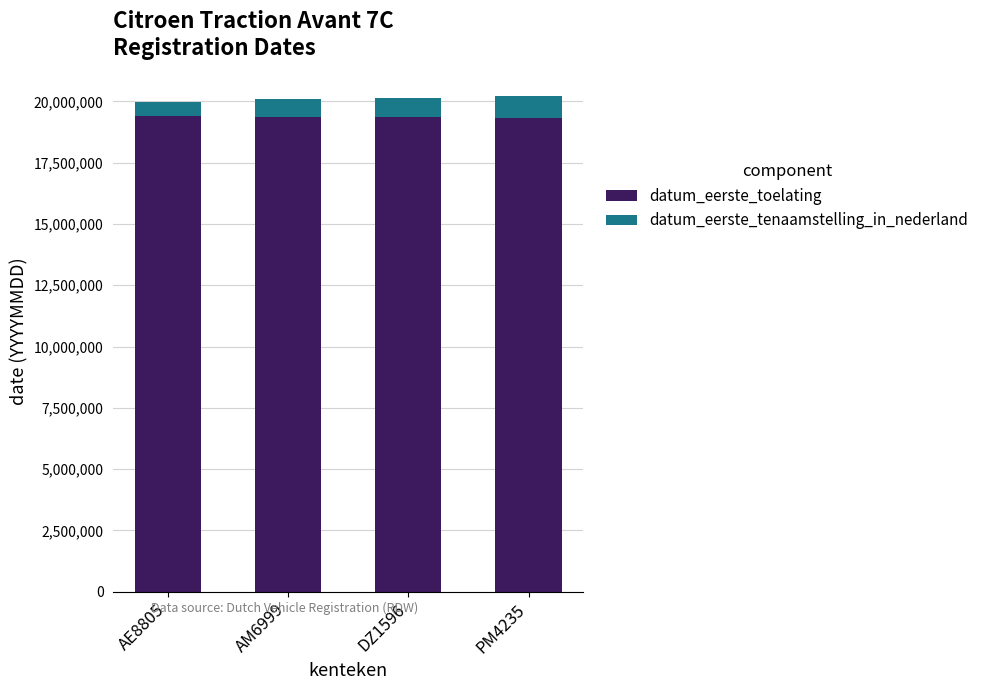

What is the sum of the datum_eerste_toelating values at AE8805 and AM6999?

38760756